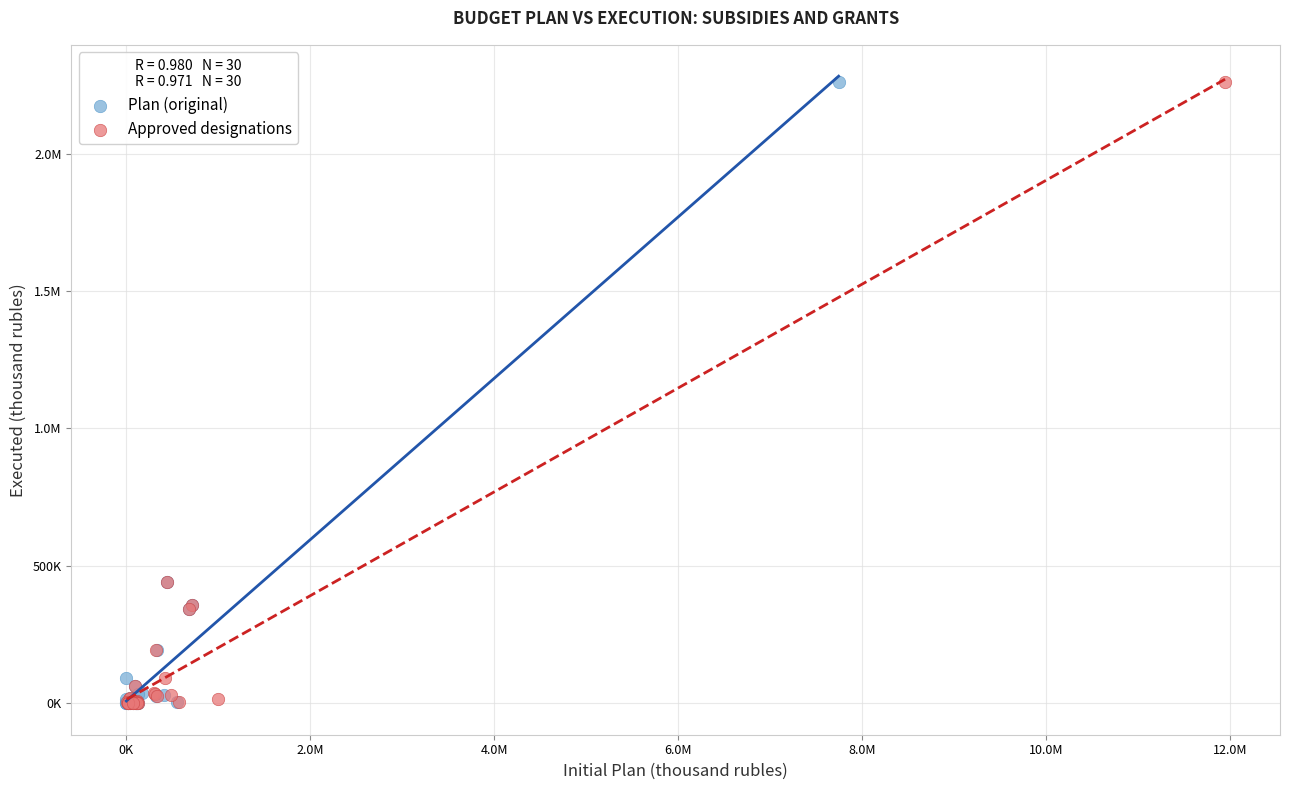

What are all the series names shown in the legend?

Plan (original), Approved designations